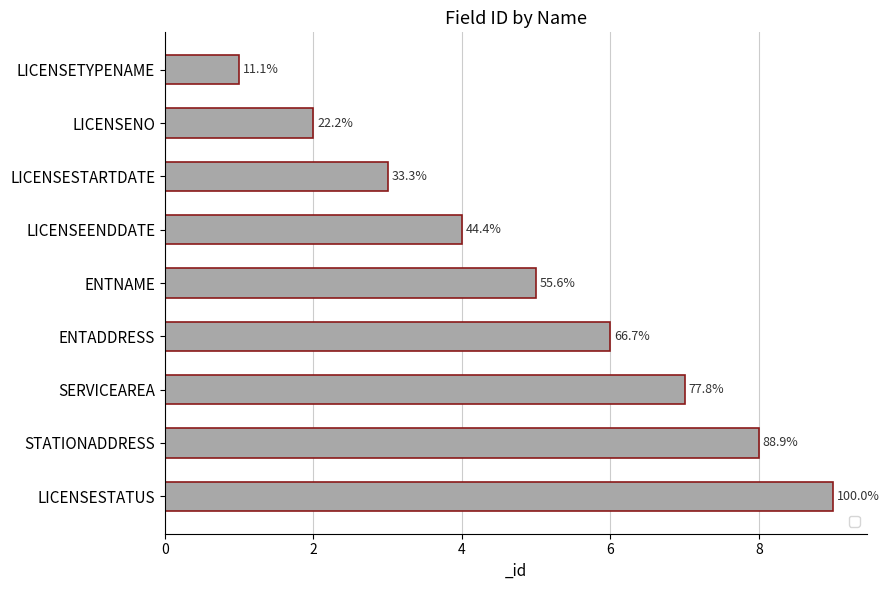

What is the difference between the maximum and minimum values?

8